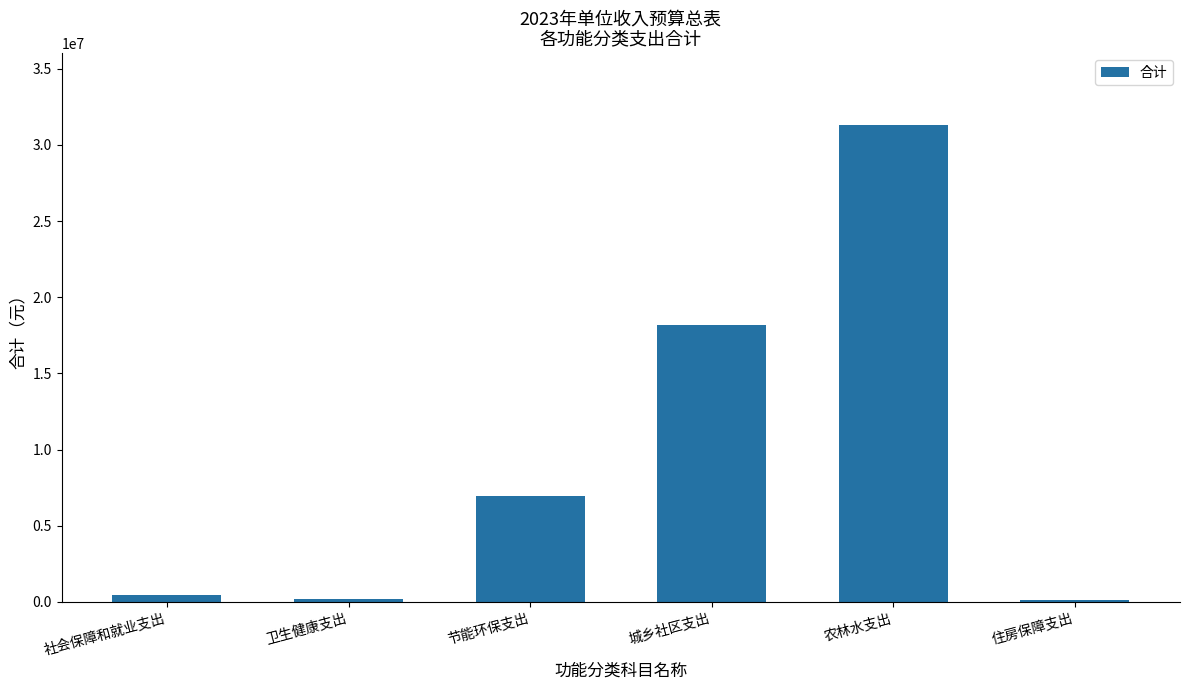

The value at 住房保障支出 is 122900. True or false?

True